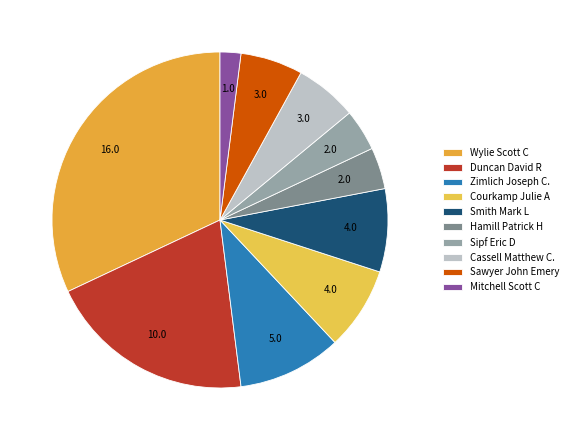

Do Mitchell Scott C and Duncan David R together represent more than half of the pie?

No